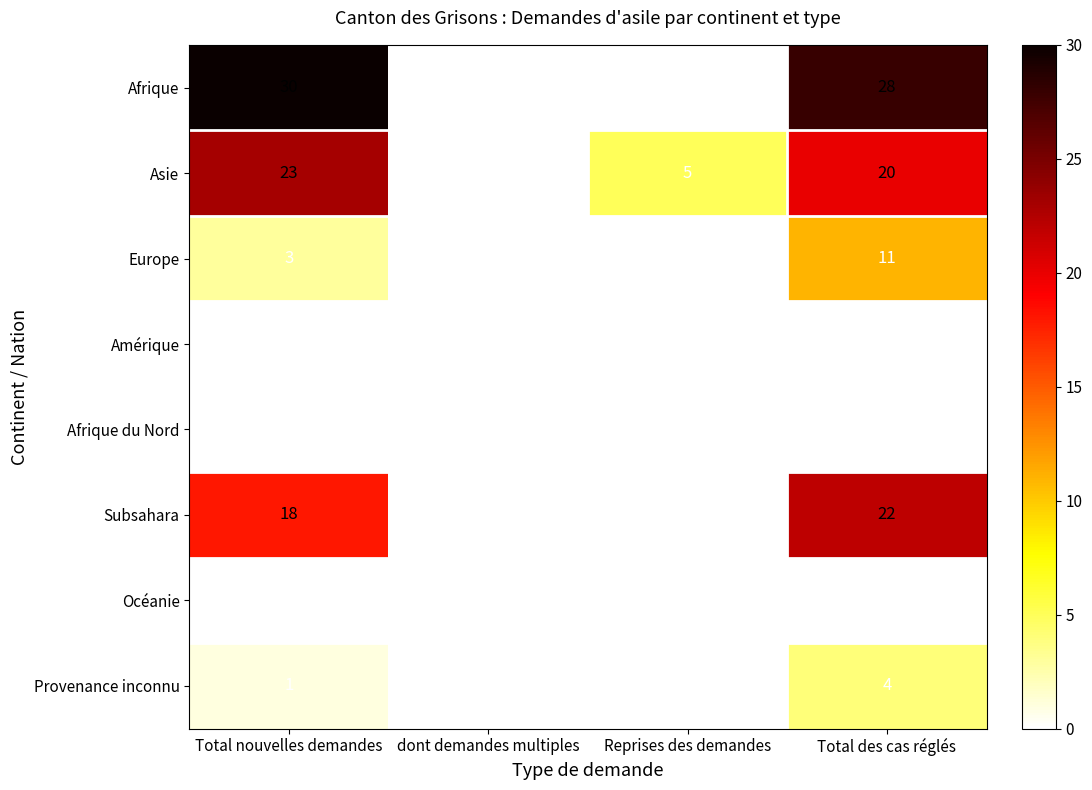

The Provenance inconnu series shows 1 at dont demandes multiples. True or false?

False